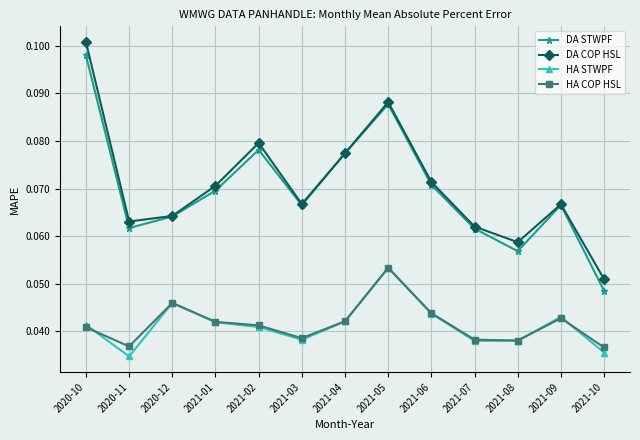

At how many categories does at least one series exceed 0?

13